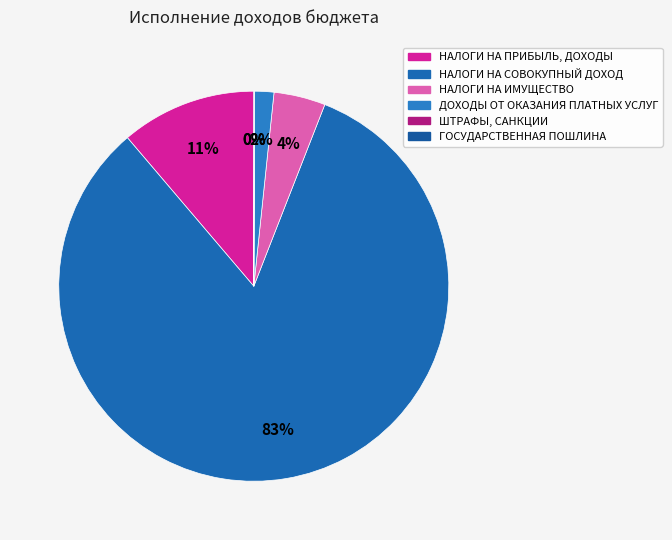

The НАЛОГИ НА ИМУЩЕСТВО slice represents 1% of the pie. True or false?

False